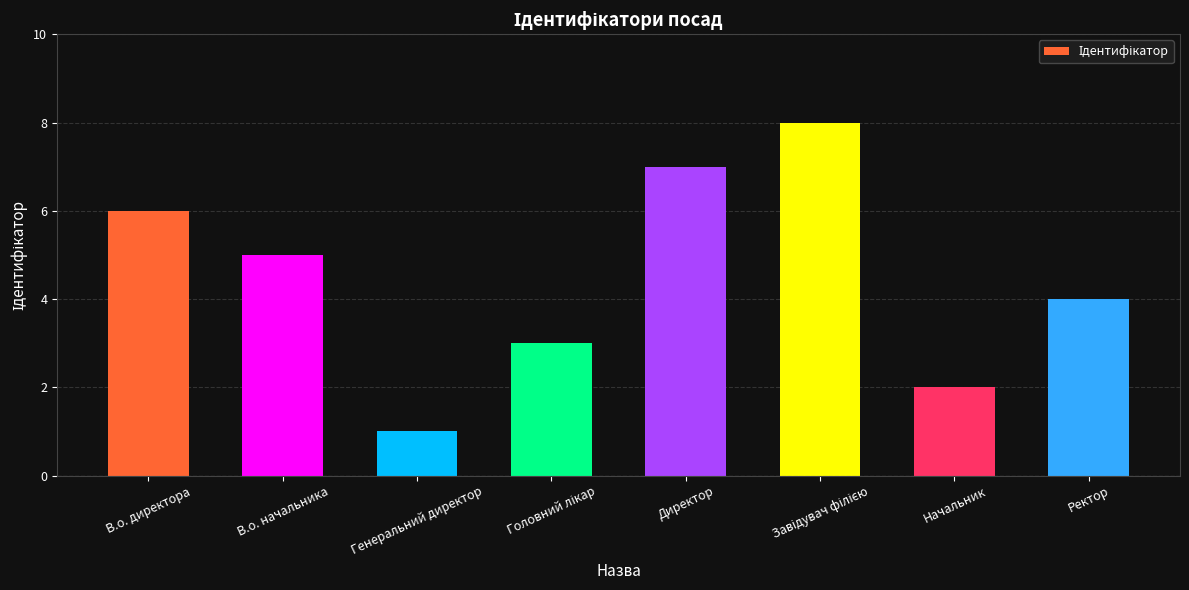

The value at Начальник is 2. True or false?

True